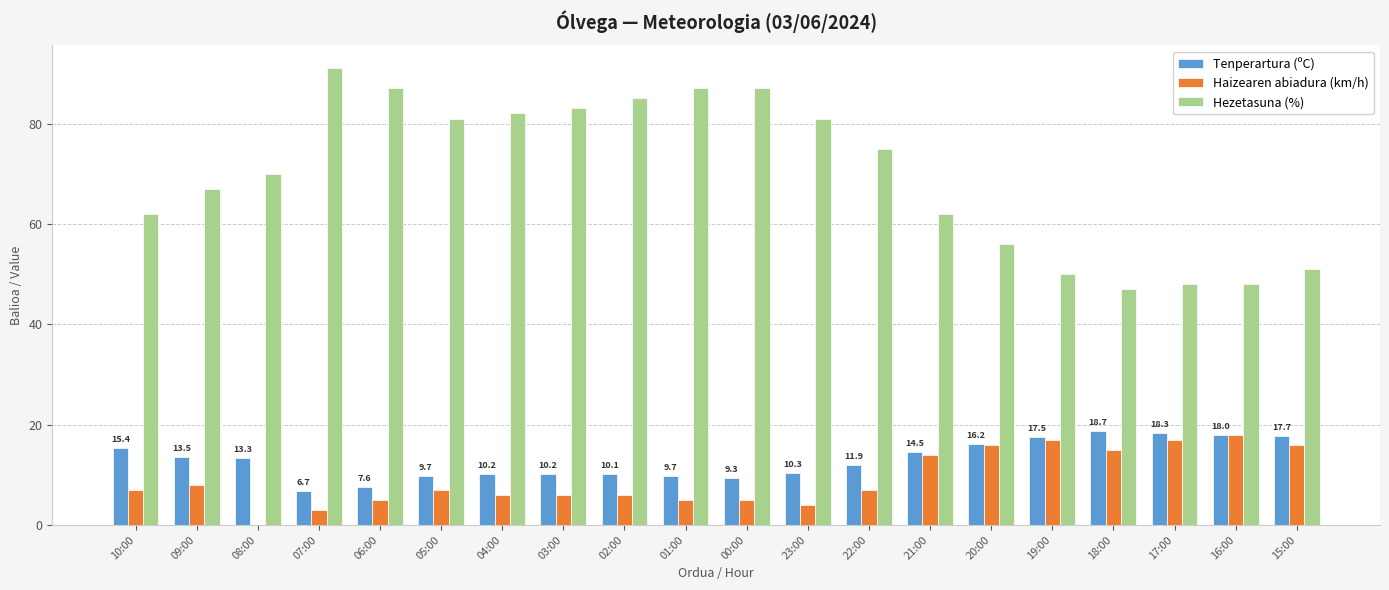

What is the total value across all series at 23:00?

95.3